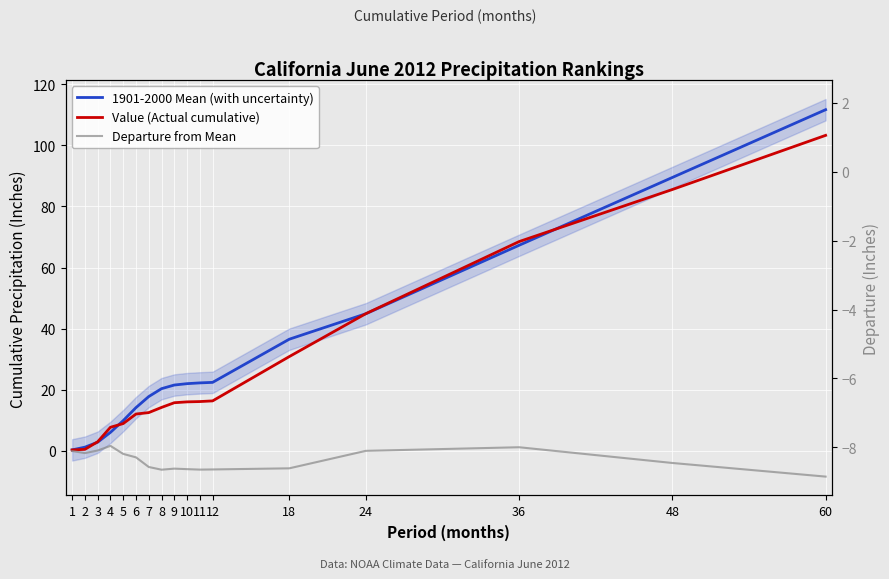

What is the value of the 1901-2000 Mean (with uncertainty) point at the 12th from the left?

22.4